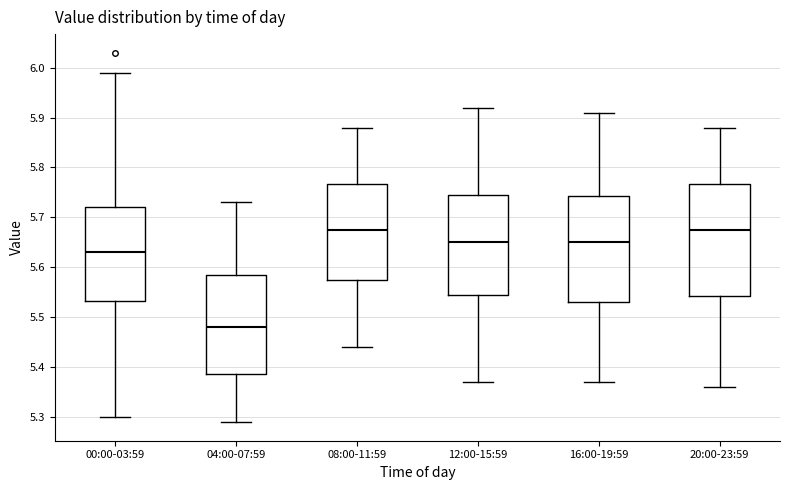

Comparing the boxes themselves (not the whiskers), which one is the tallest?

20:00-23:59